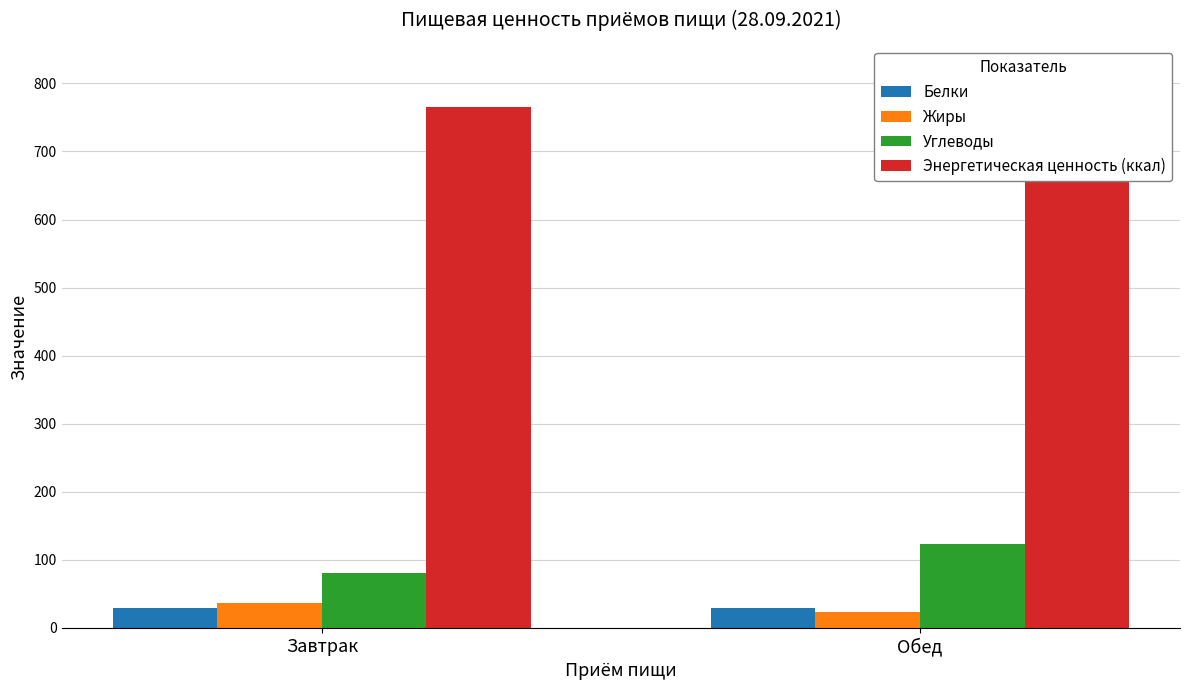

Where is Углеводы nearest to the value 101?

Завтрак